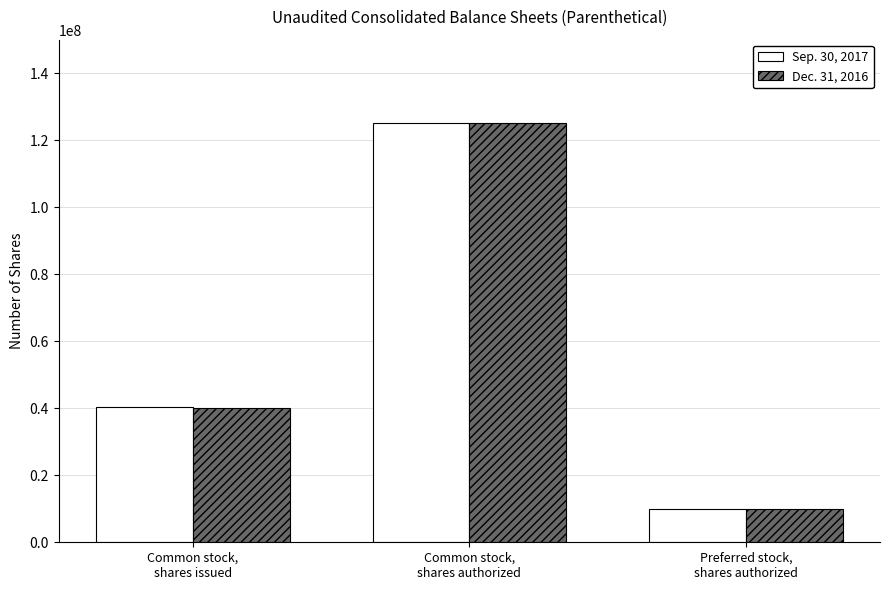

Reading left to right, extract all data points from this chart.

Sep. 30, 2017: Common stock,
shares issued=40326062	Common stock,
shares authorized=125000000	Preferred stock,
shares authorized=10000000
Dec. 31, 2016: Common stock,
shares issued=40030518	Common stock,
shares authorized=125000000	Preferred stock,
shares authorized=10000000